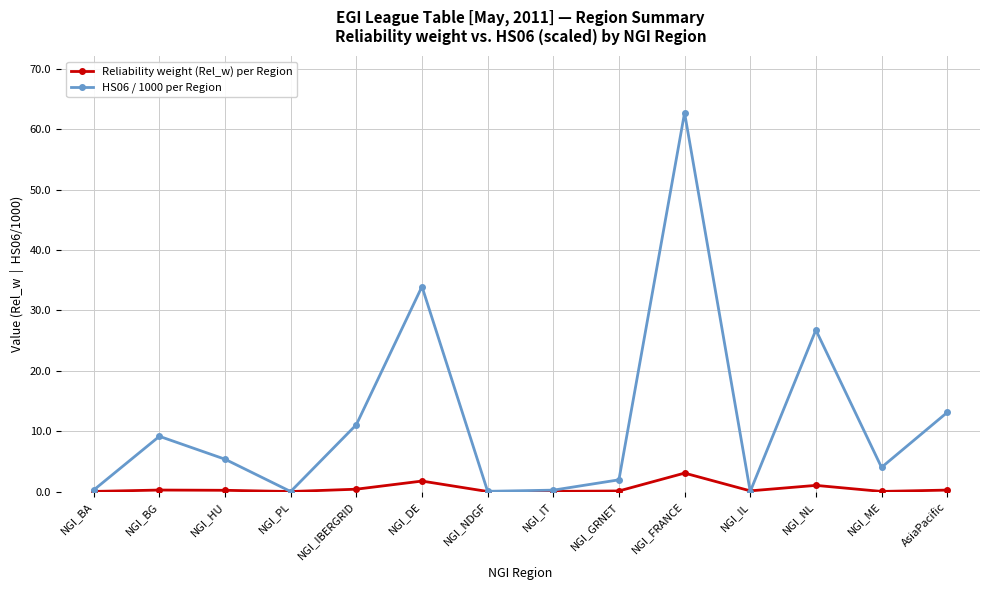

Rank the series by their maximum value, from highest to lowest.

HS06 / 1000 per Region, Reliability weight (Rel_w) per Region